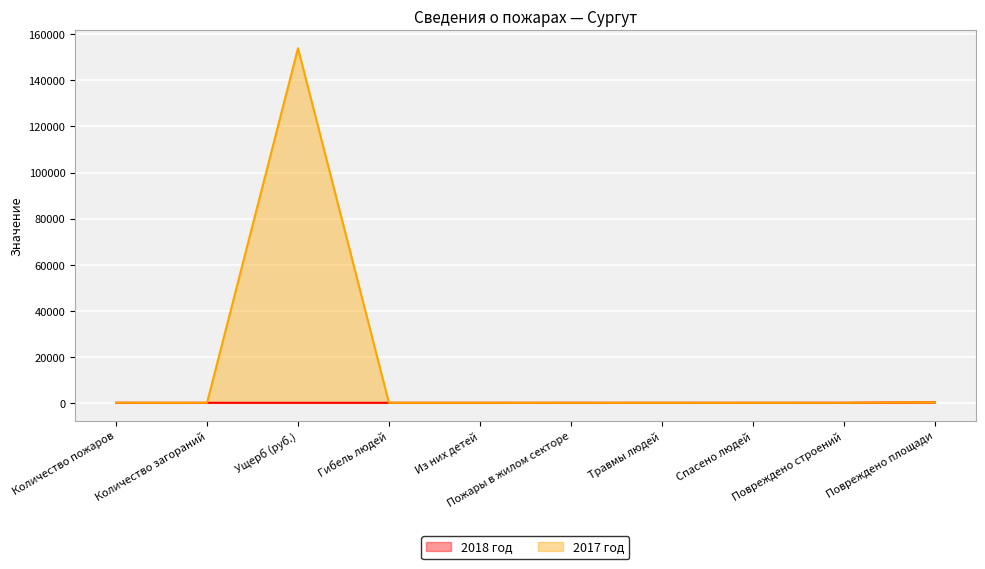

Where is 2017 год nearest to the value 77000?

Повреждено площади